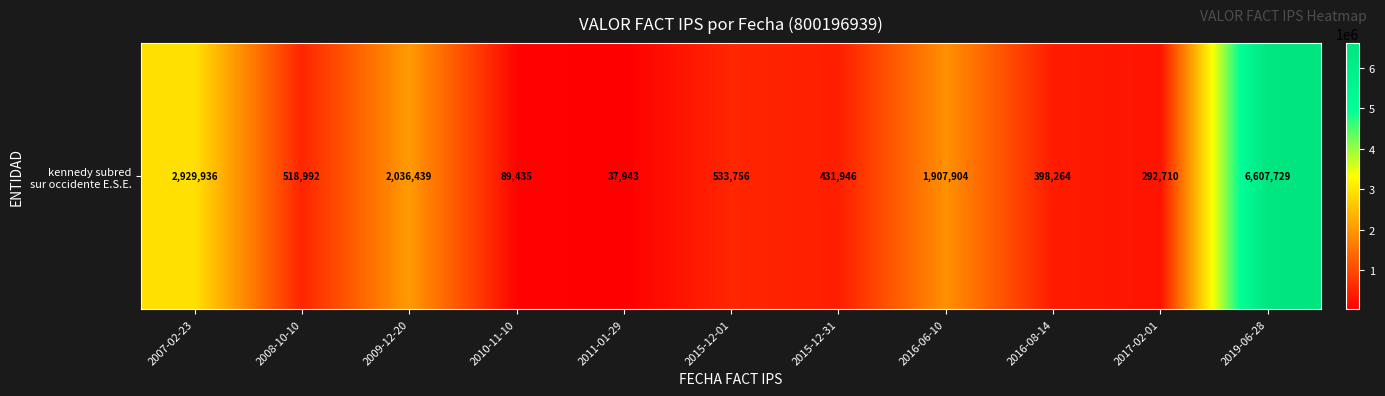

Which label corresponds to the smallest value in the chart?

2011-01-29